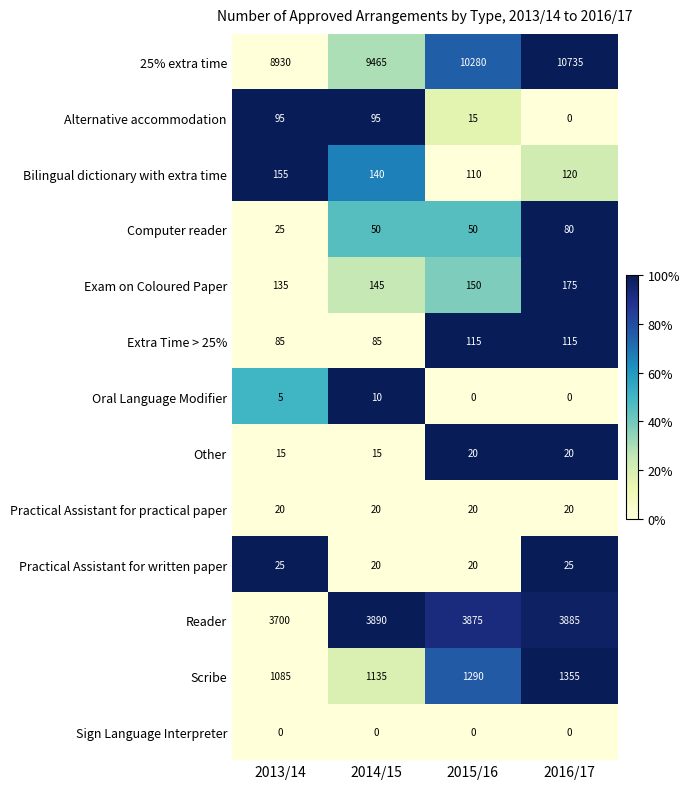

What is the difference between the maximum and minimum values in the Oral Language Modifier series?

10